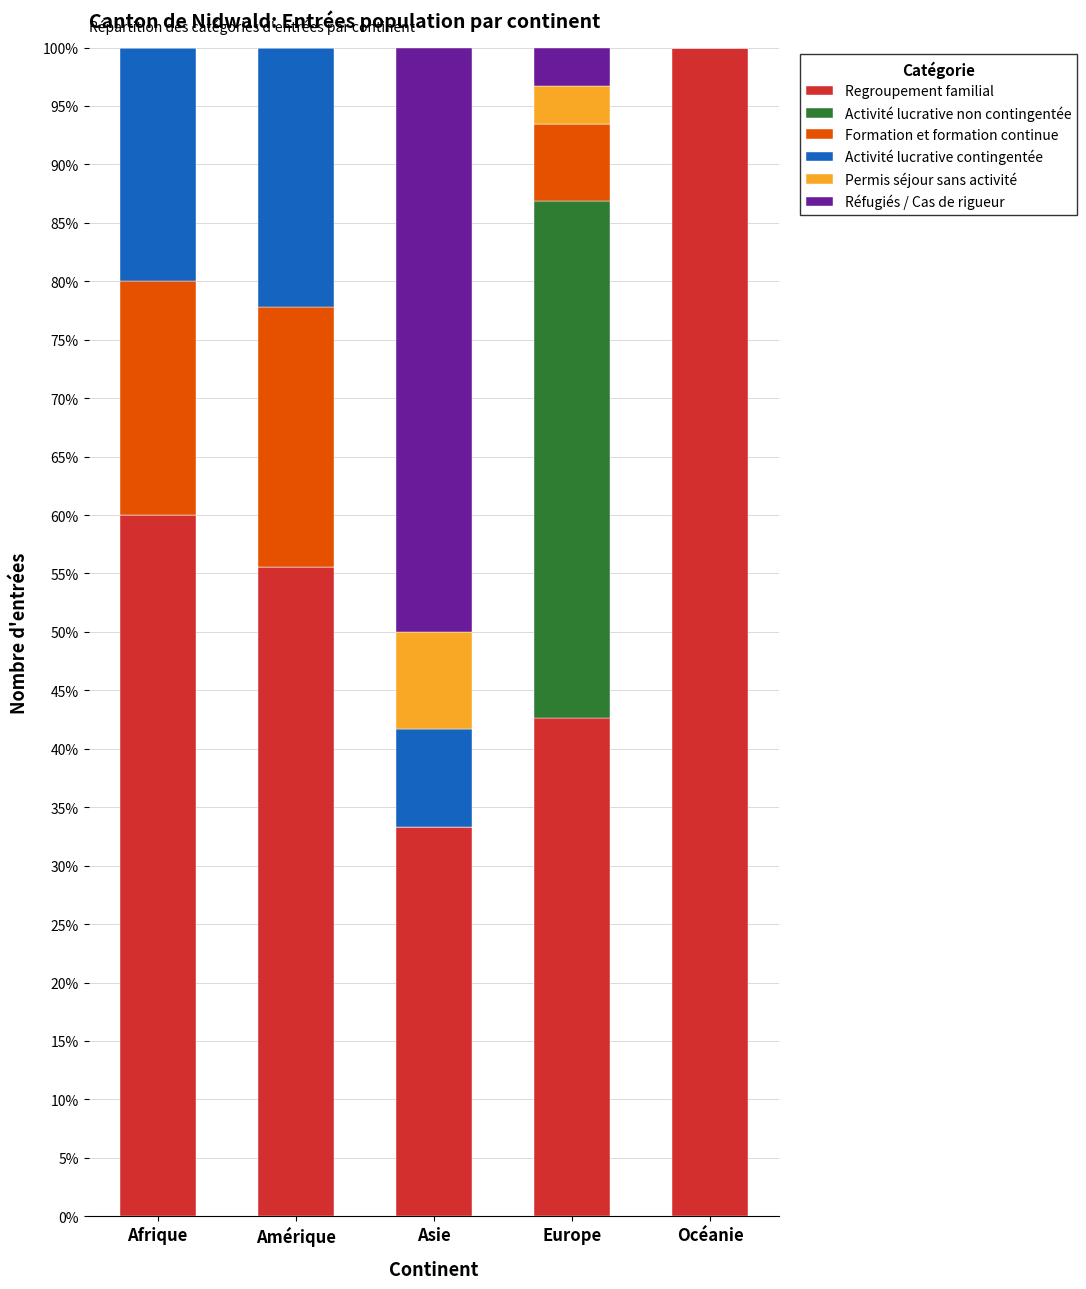

What is the highest value of the Regroupement familial series?

100.0